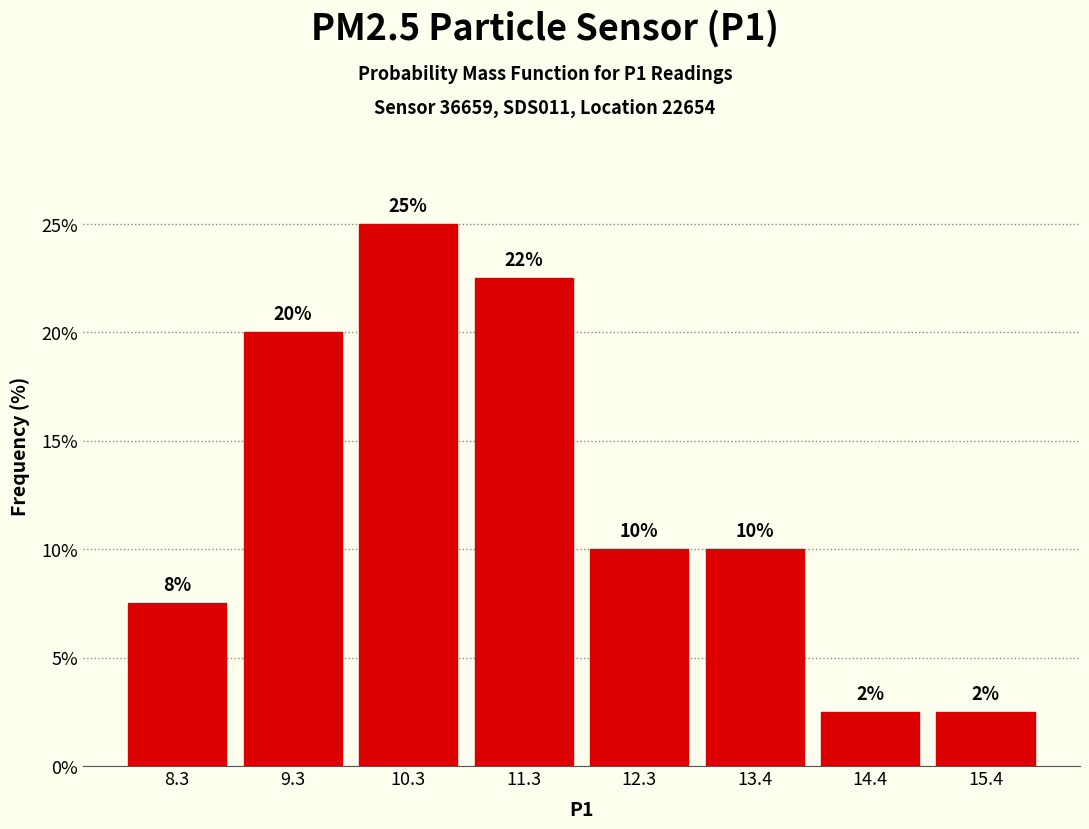

Over which range of the x-axis is the bar tallest?

9.8 to 10.8